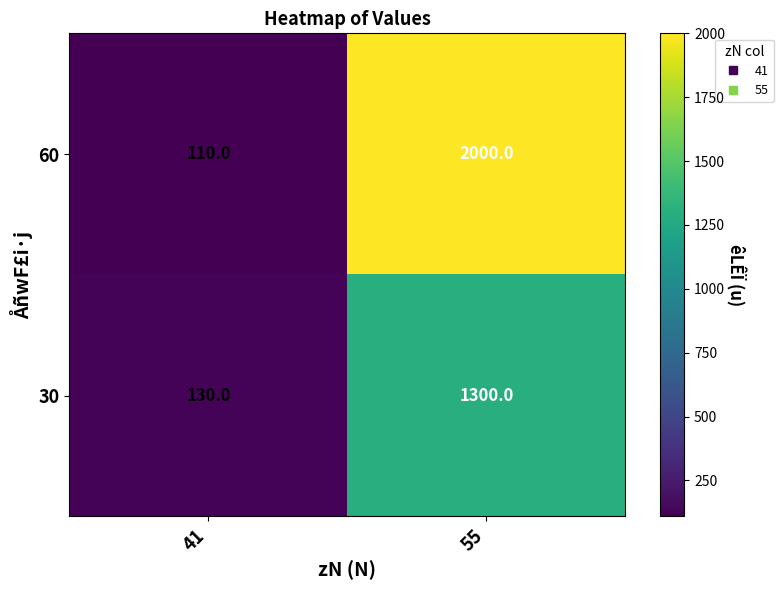

Count the number of categories in the chart.

2